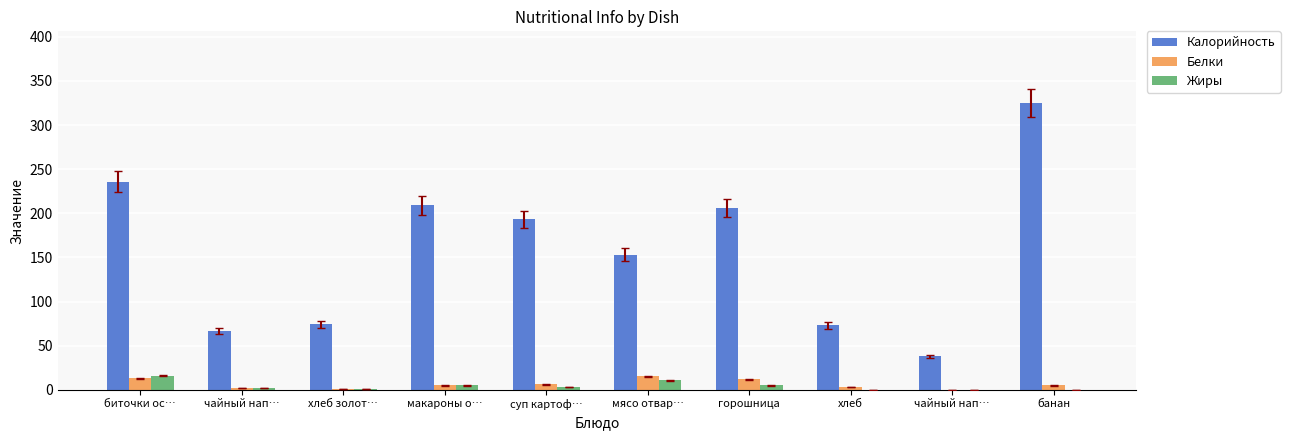

True or false: Белки has a value of 1 at хлеб золот….

True